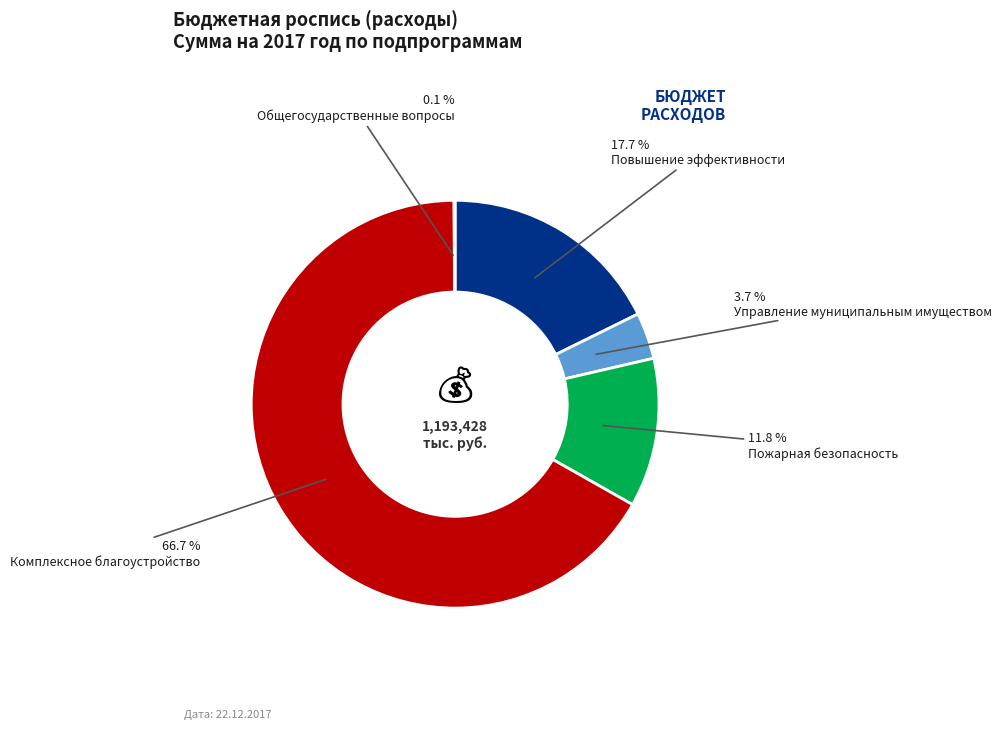

What portion of the pie excludes Комплексное благоустройство?

33.3%